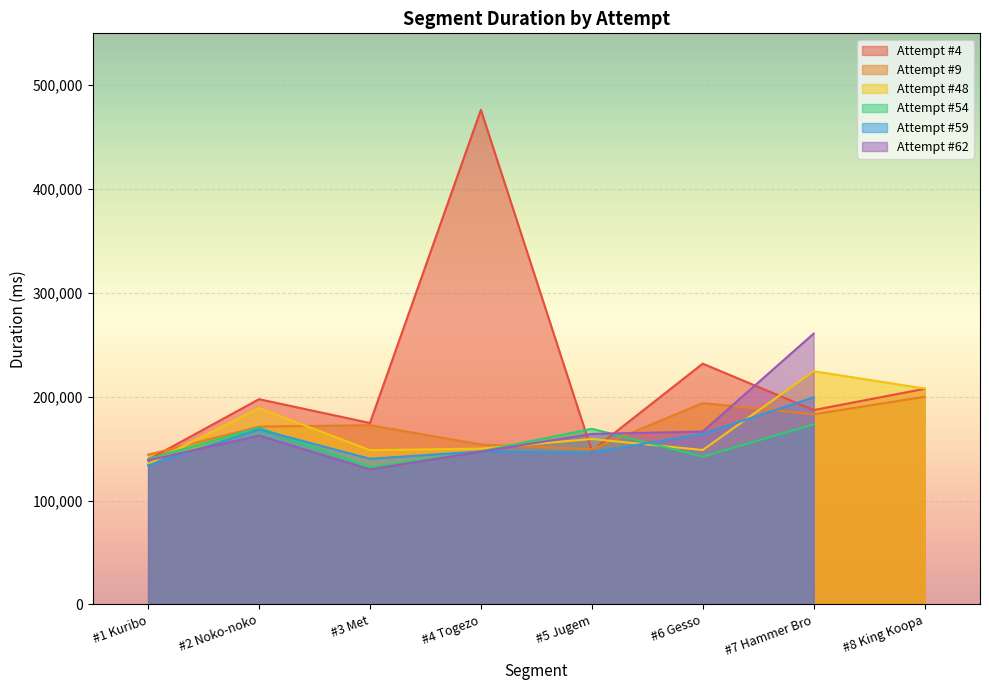

What position from the left is #1 Kuribo?

1